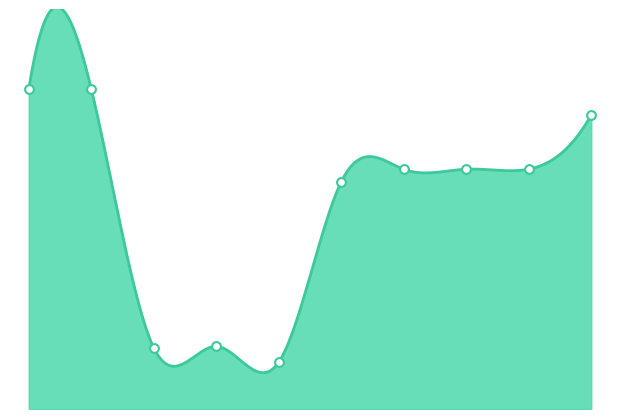

What is the ratio of the value at 10/02/2024 to the value at 06/09/2014?

0.3